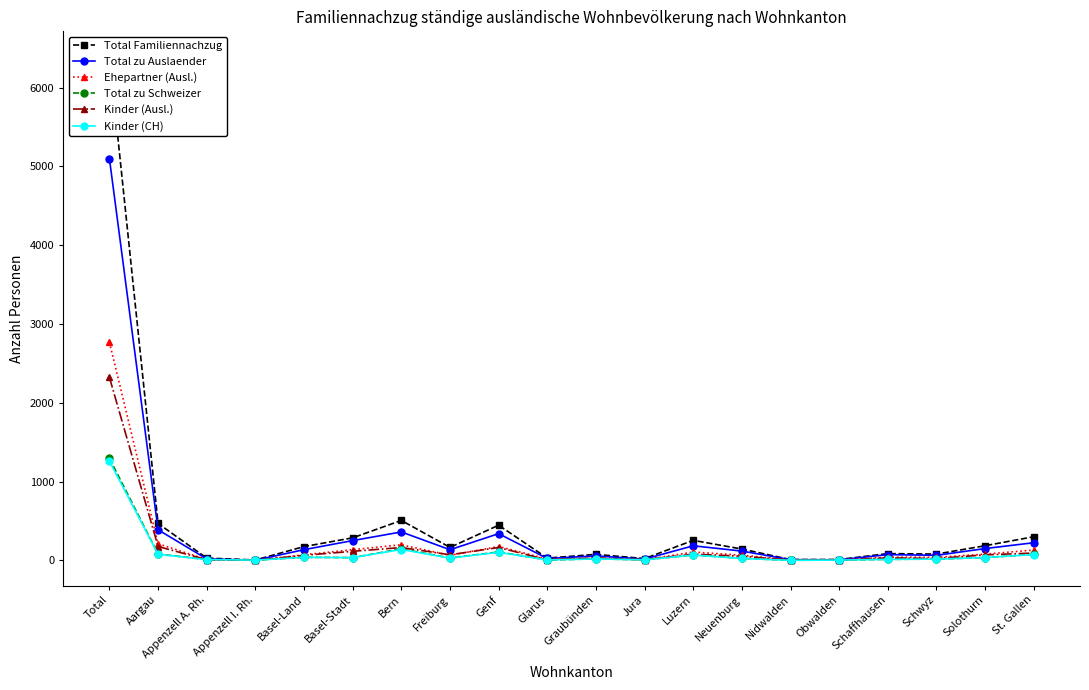

How many values in the Total zu Schweizer series are below 30?

10